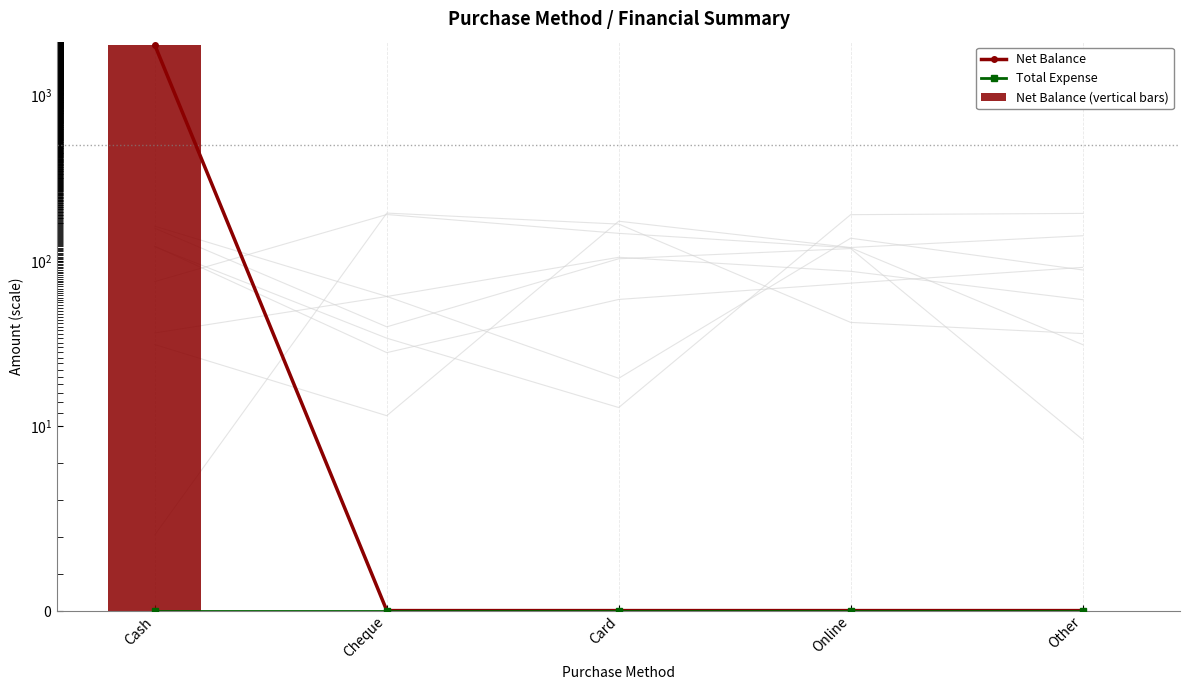

True or false: Net Balance has a value of 629 at Online.

False